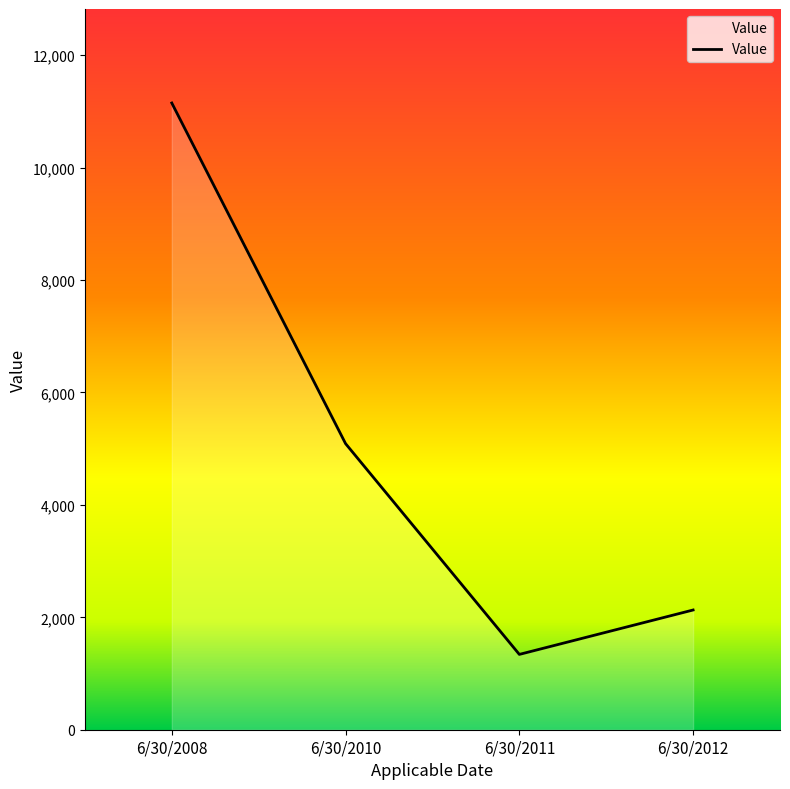

What is the change in value from 6/30/2011 to 6/30/2012?

+790